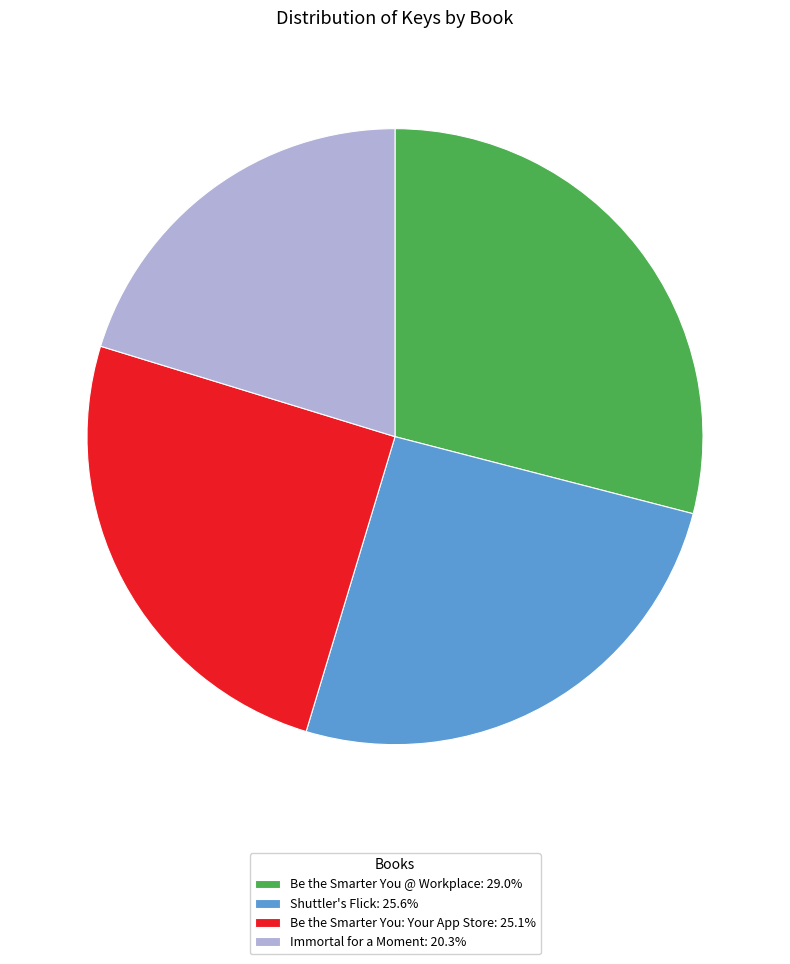

Count the number of slices in the pie.

4